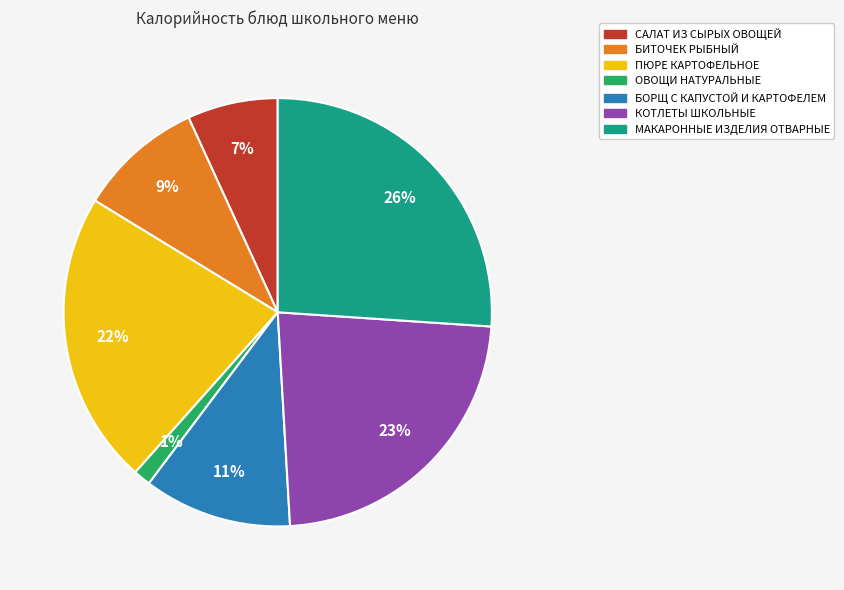

Is there a majority slice in this chart?

No